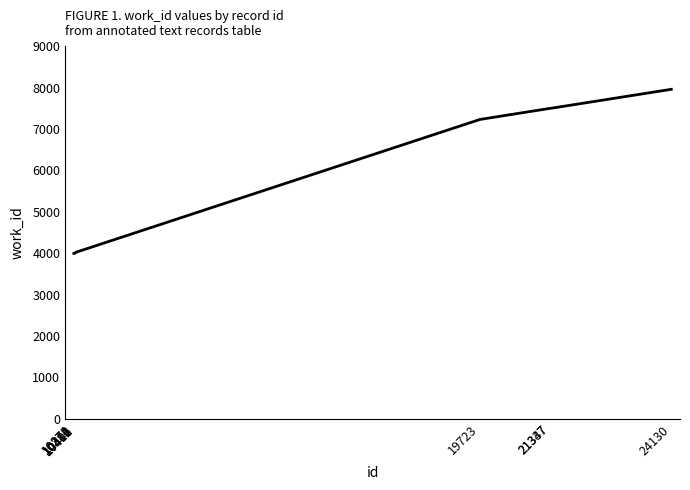

Approximately how many times larger is the value at 21337 compared to 10406?

1.9